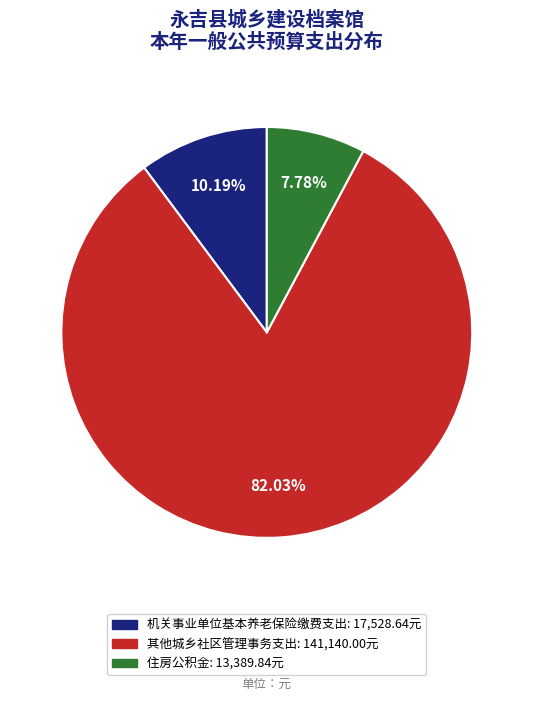

Does any single category account for the majority?

Yes